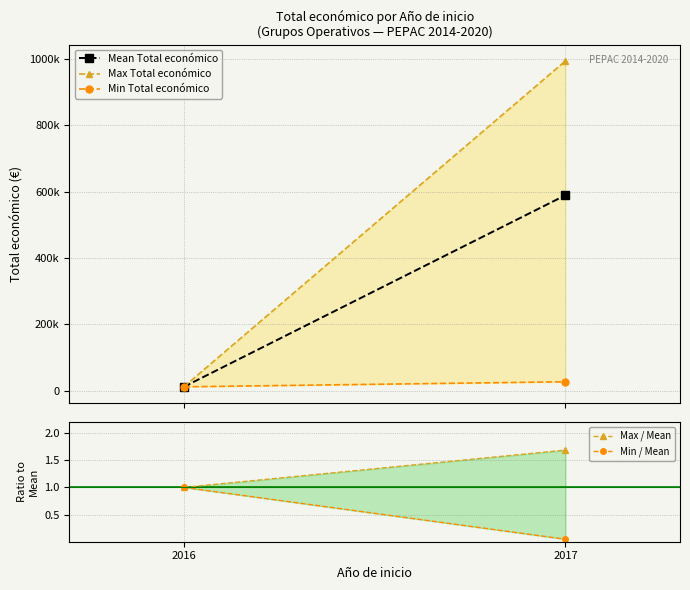

Between 2017 and 2016, which is larger?

2017